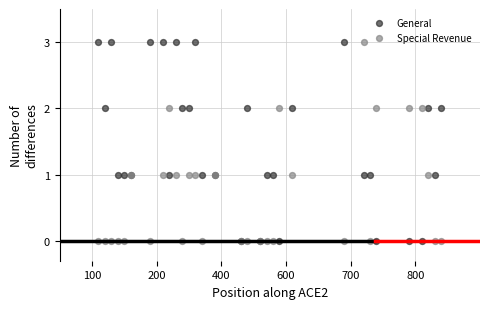

What are all the series names shown in the legend?

General, Special Revenue